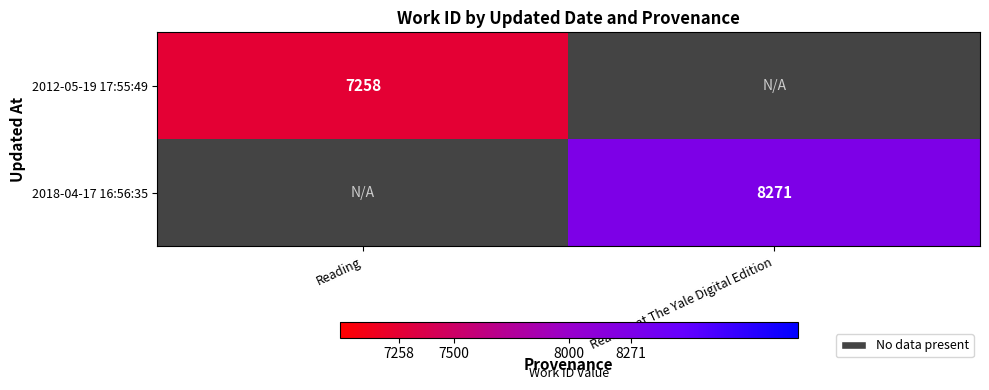

The 2012-05-19 17:55:49 series shows 7258 at Reading. True or false?

True